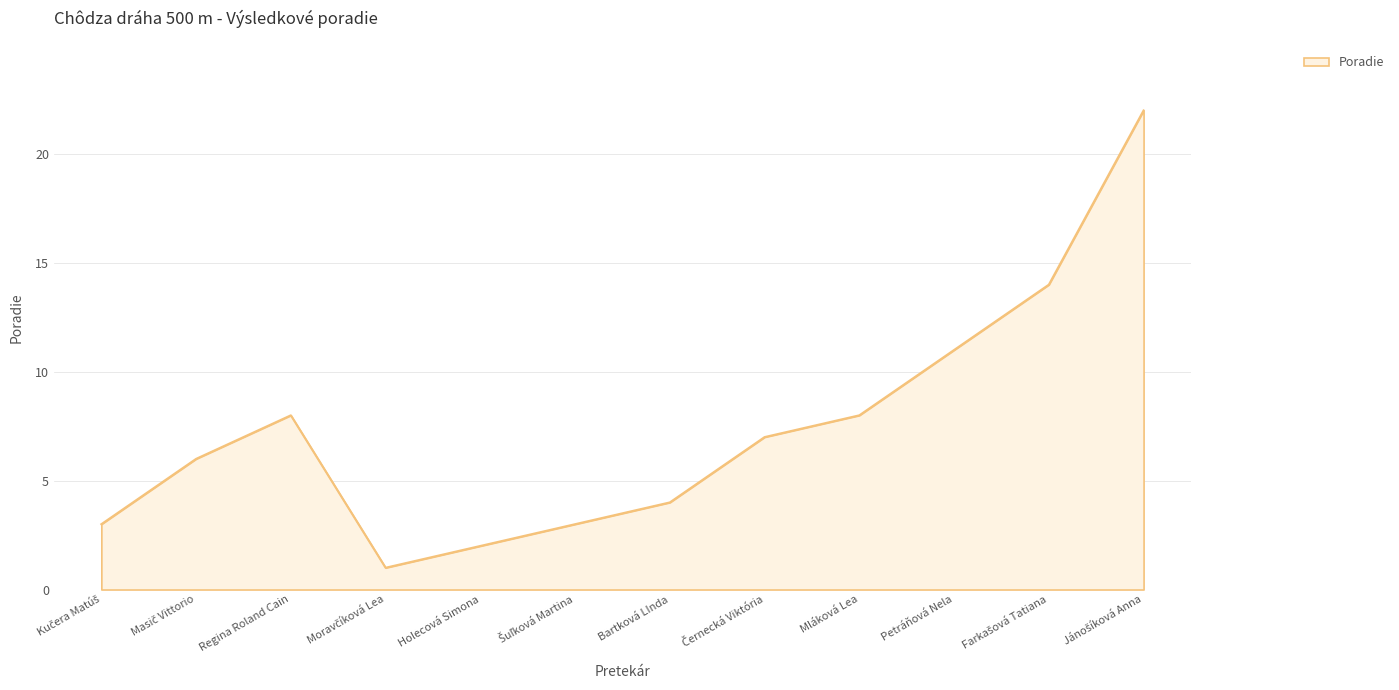

What is the difference between the maximum and minimum values?

21